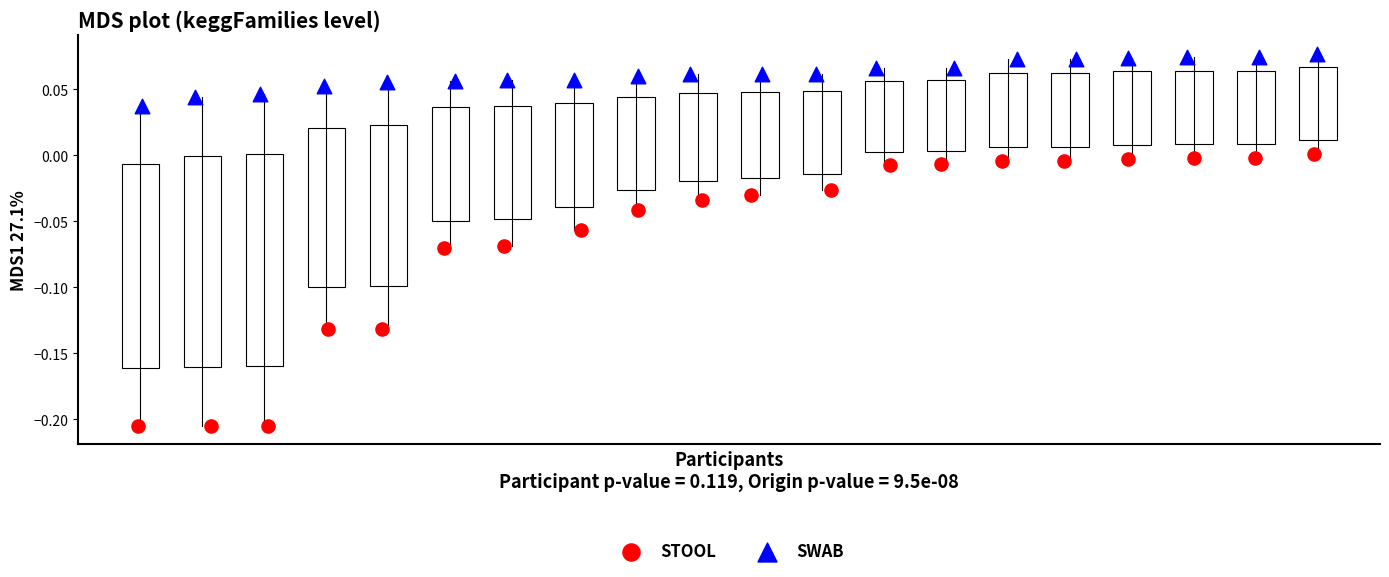

Which series reaches the minimum Y coordinate?

STOOL